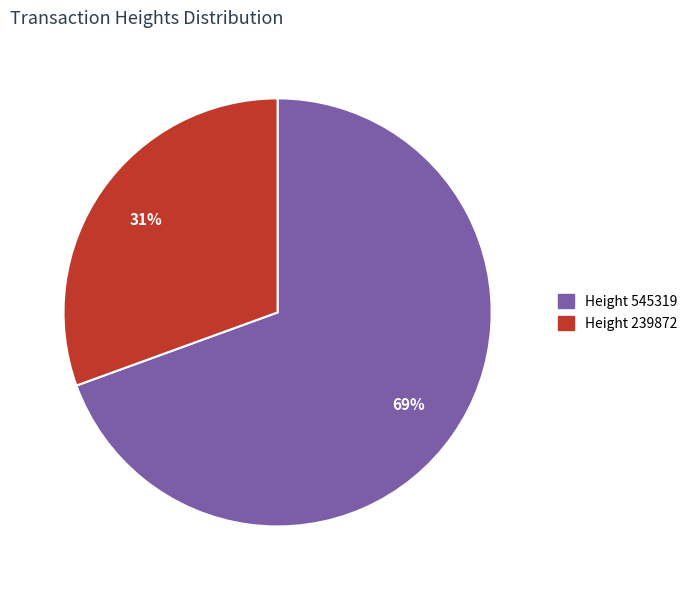

How many slices are in this pie chart?

2